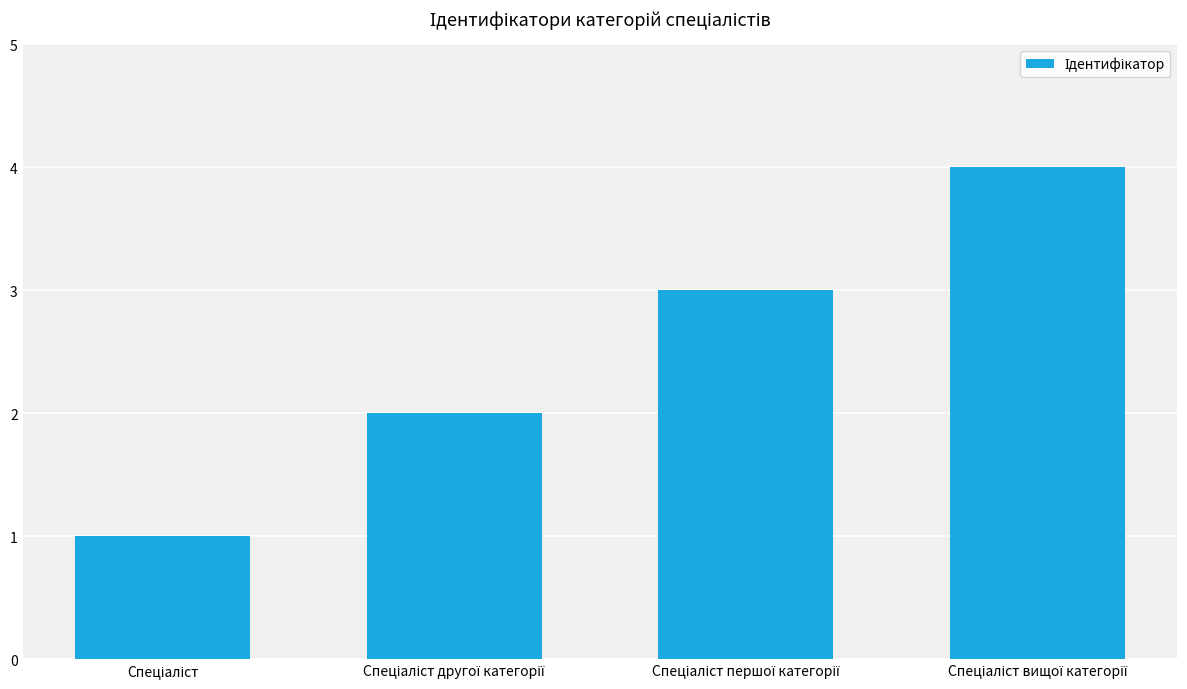

What is the greatest value displayed?

4